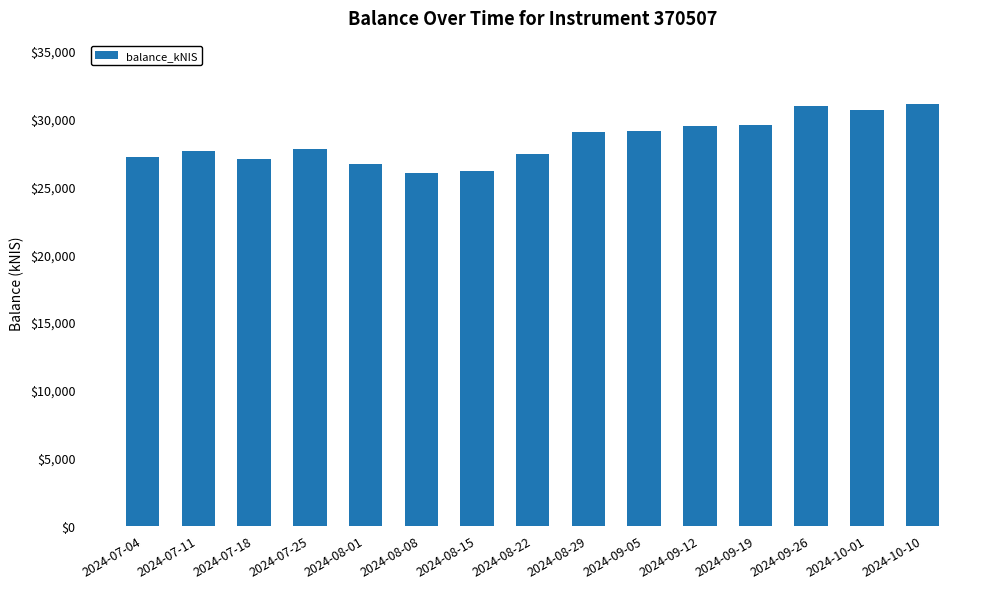

What is the sum of the values at 2024-09-19 and 2024-07-11?

57142.6